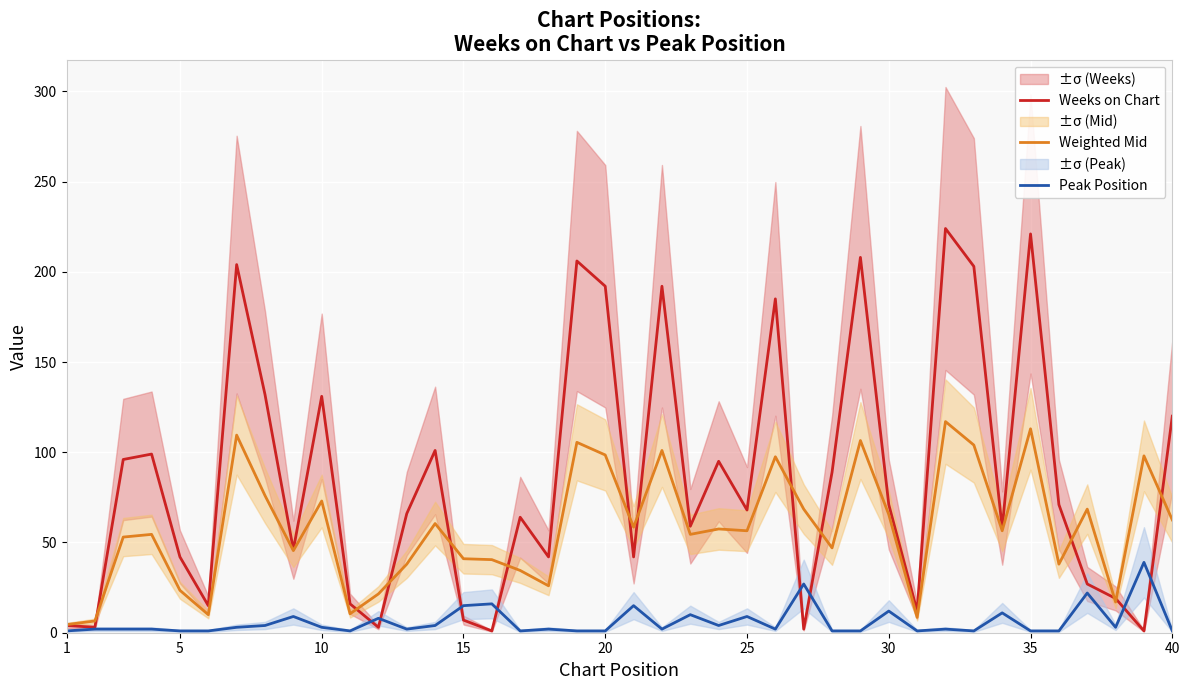

How many intersections are there between Weighted Mid and Weeks on Chart?

13